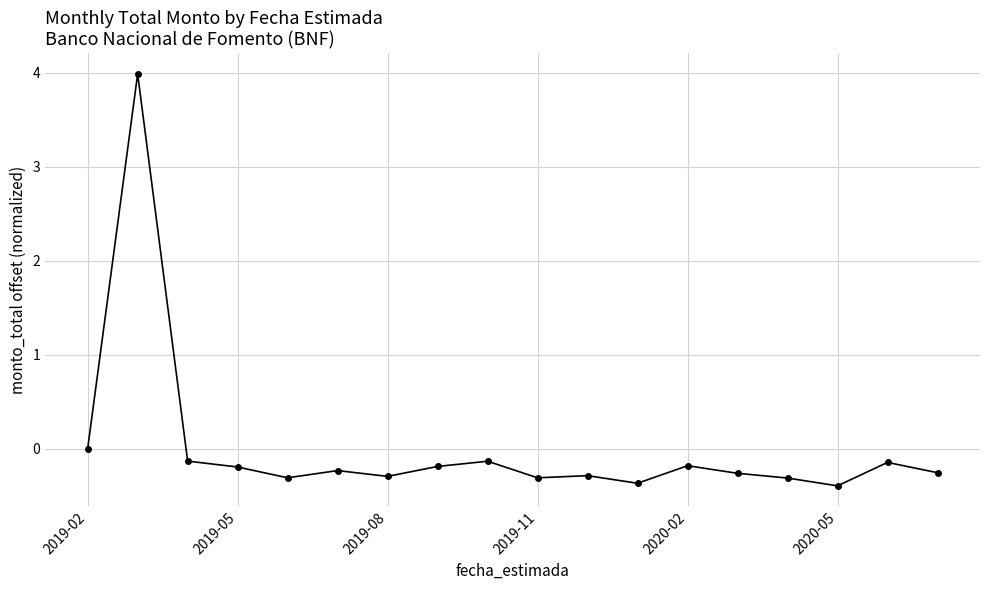

What is the value of the 17th point from the left?

-0.1